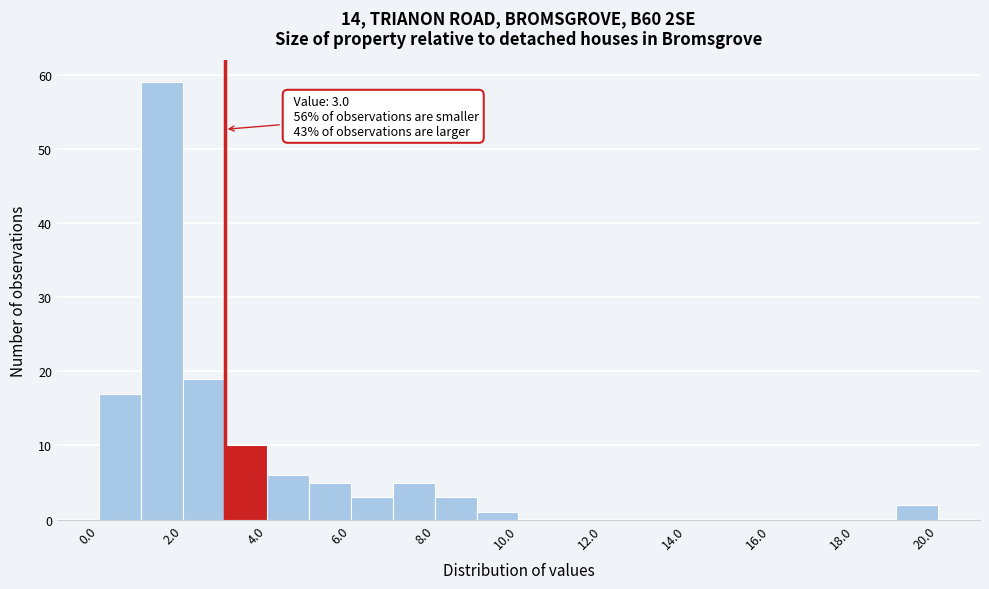

Which range on the x-axis has the tallest bar?

1 to 2